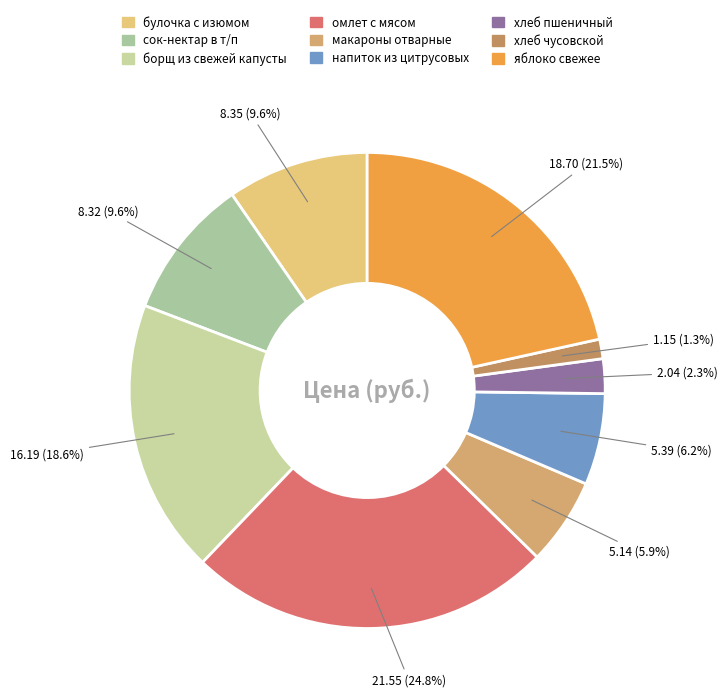

Approximately how many times larger is the value at макароны отварные compared to напиток из цитрусовых?

1.0